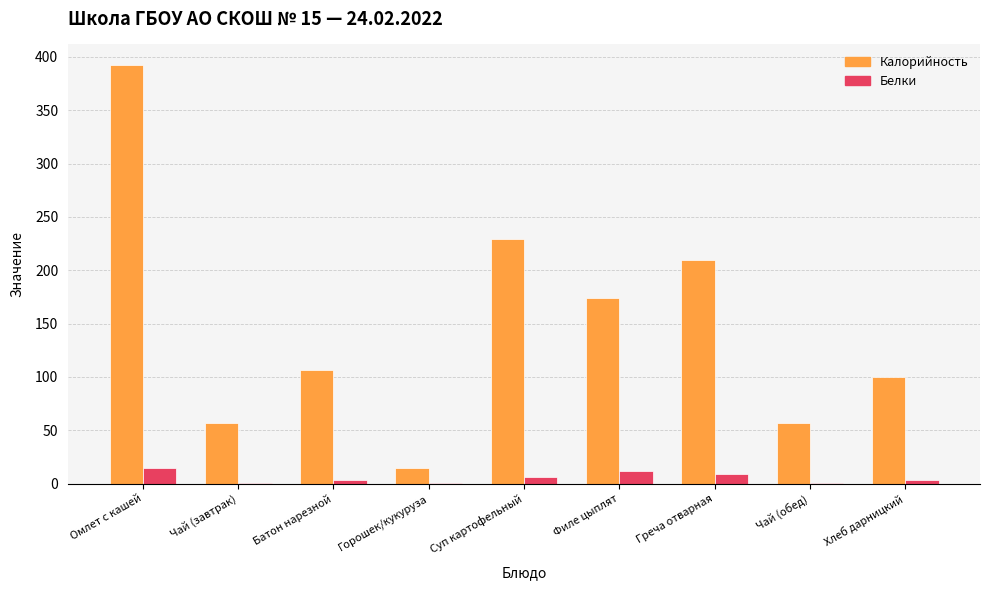

How many groups of bars are there?

9